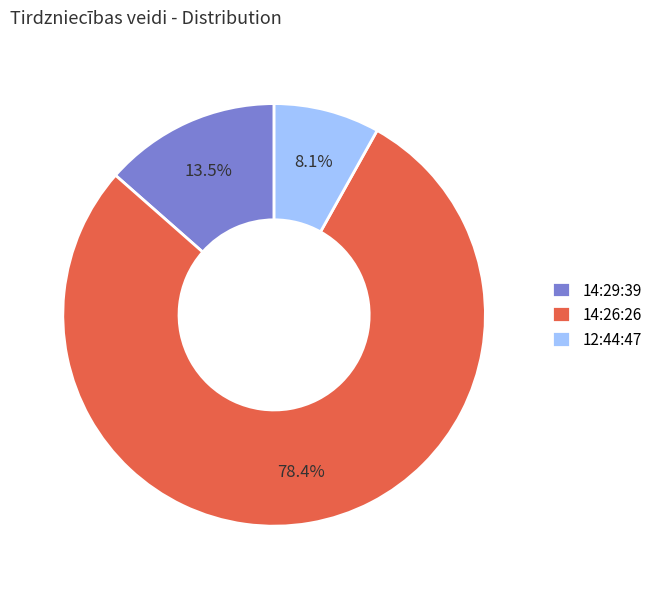

Combined, do 12:44:47 and 14:29:39 account for over 50%?

No